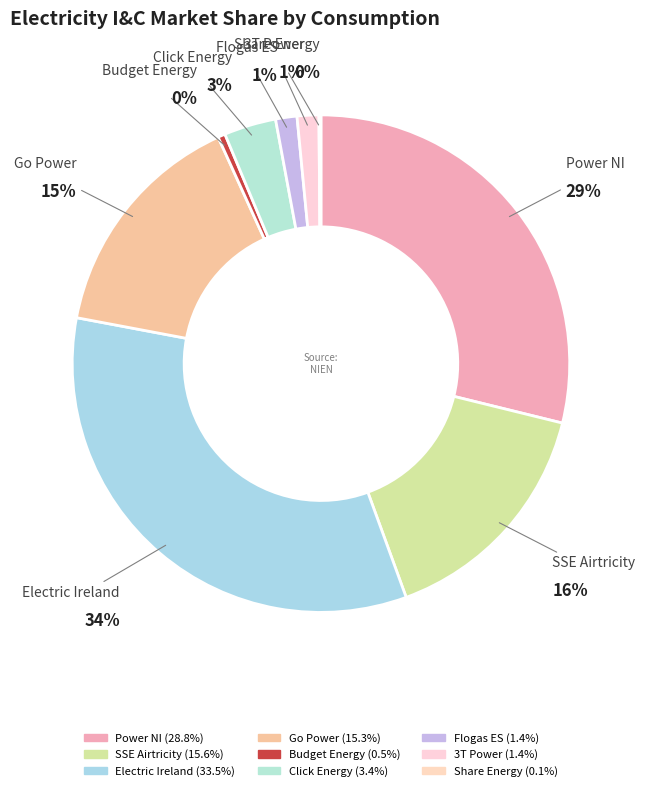

What percentage is the Power NI slice, to the nearest percent?

29%